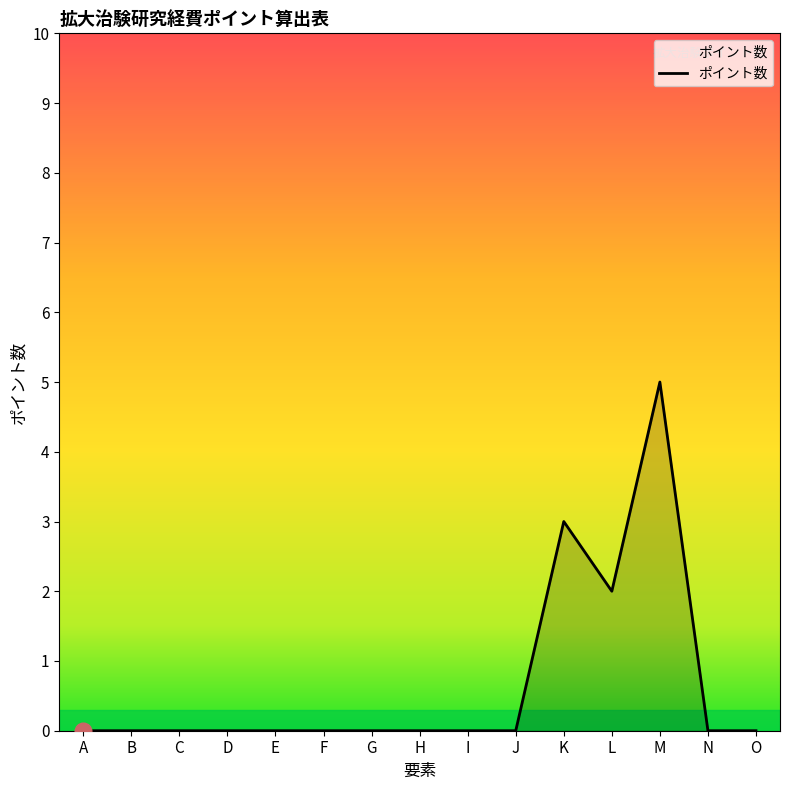

Reading left to right, what are all the values shown in this chart?

A=0	B=0	C=0	D=0	E=0	F=0	G=0	H=0	I=0	J=0	K=3	L=2	M=5	N=0	O=0